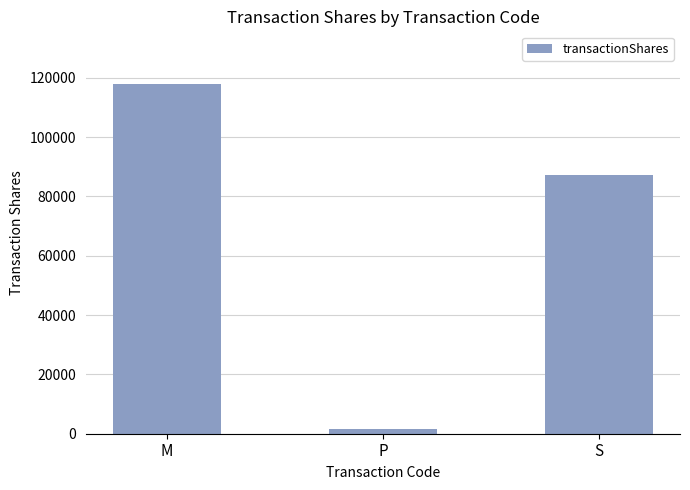

What is the average value?

68914